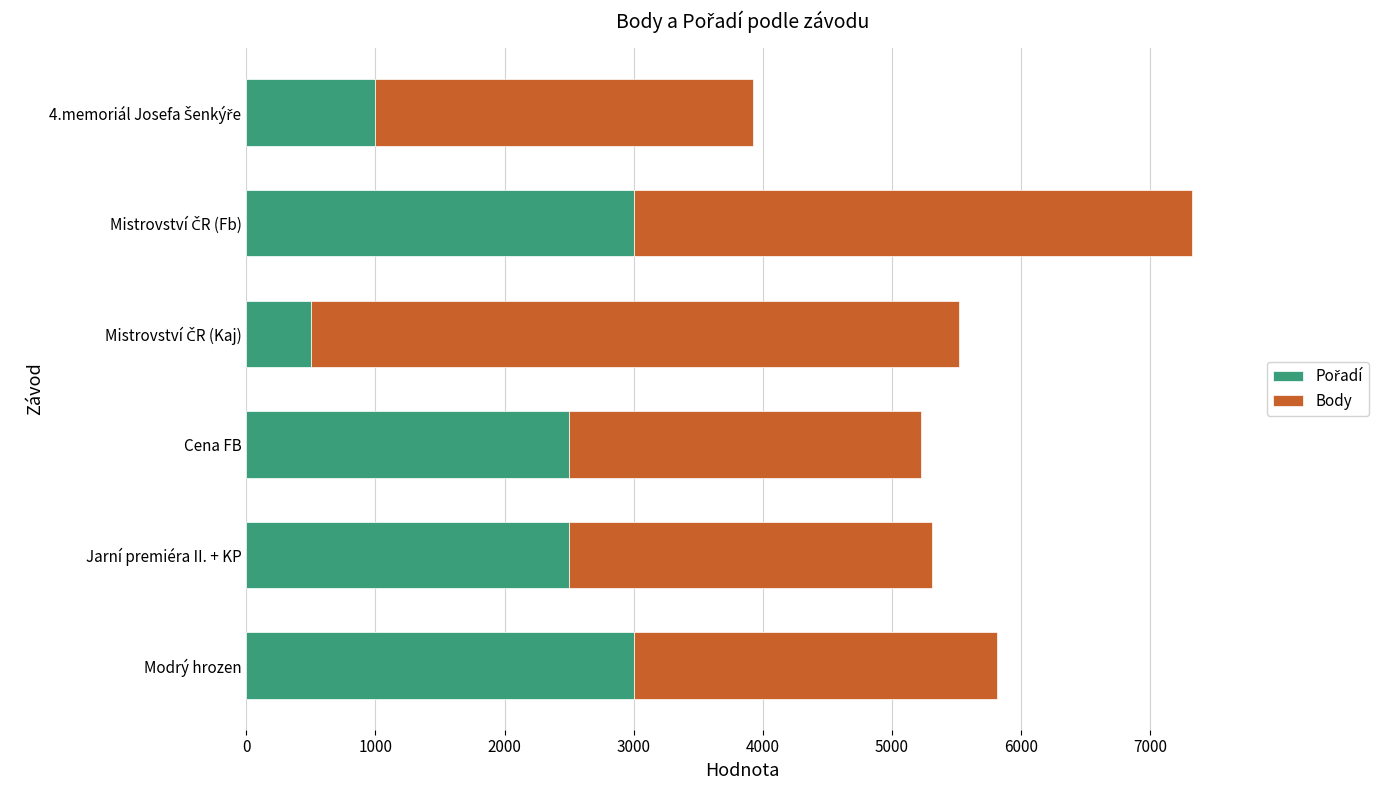

What is the total value across all series at Cena FB?

5223